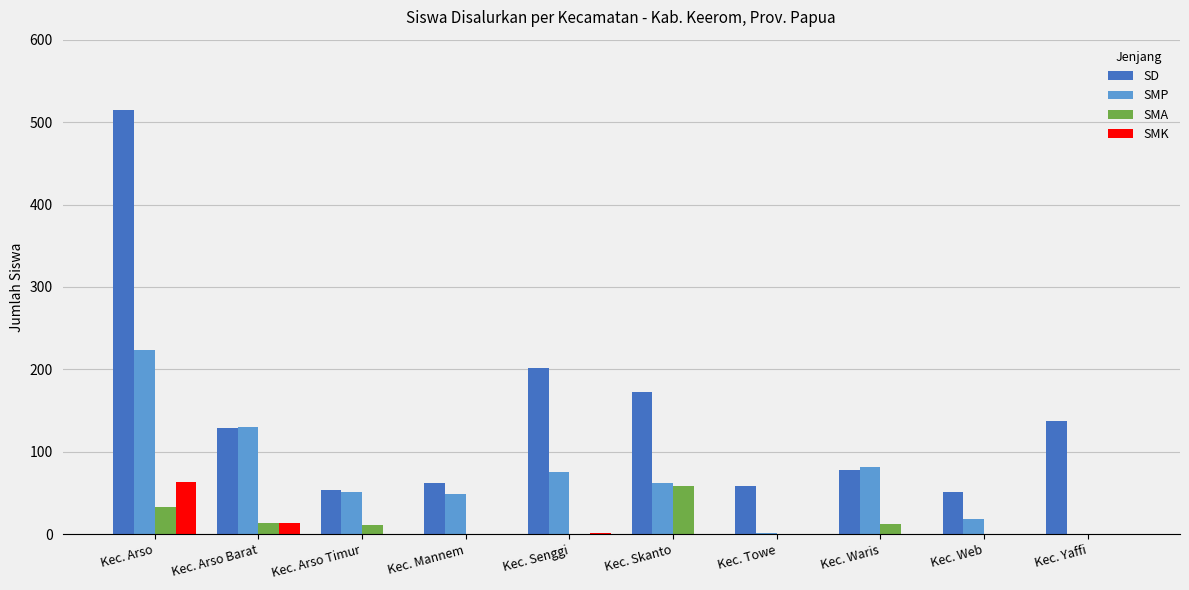

At which category is the sum across all series the highest?

Kec. Arso